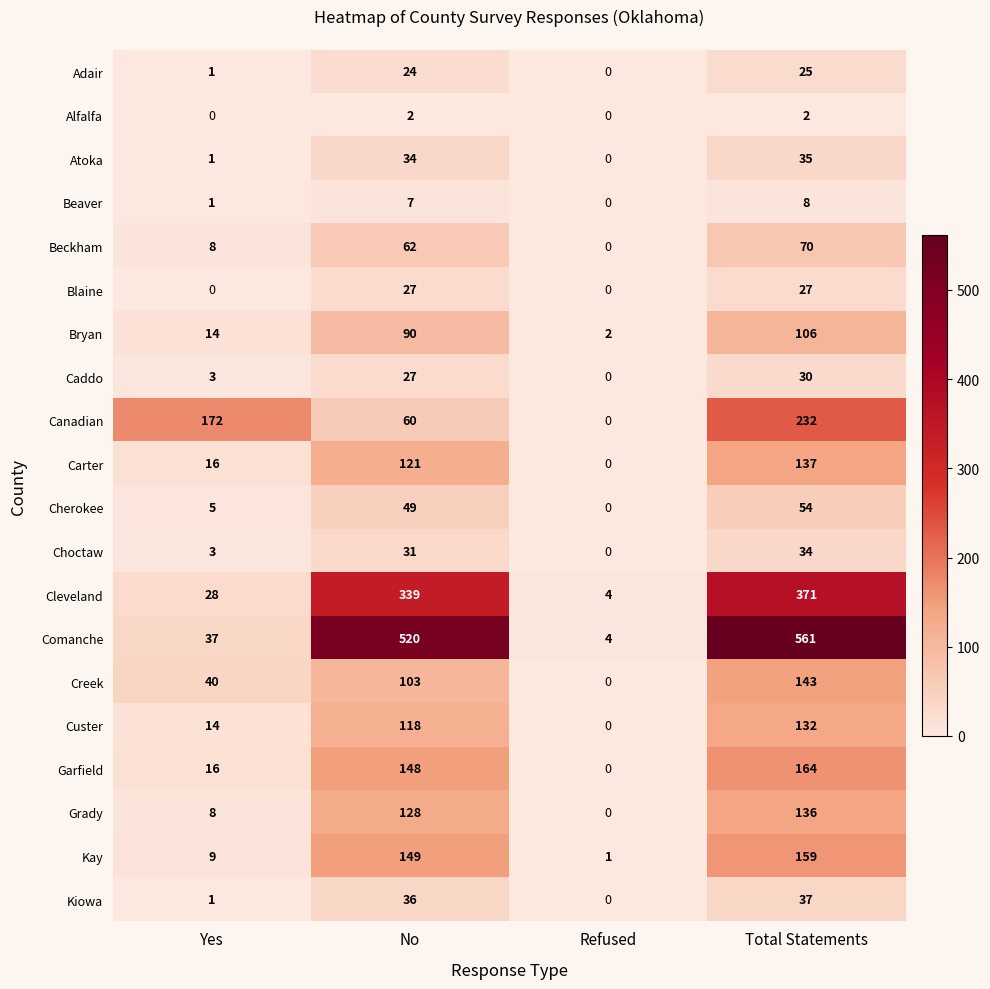

Between No and Total Statements, which series saw the biggest shift?

Canadian